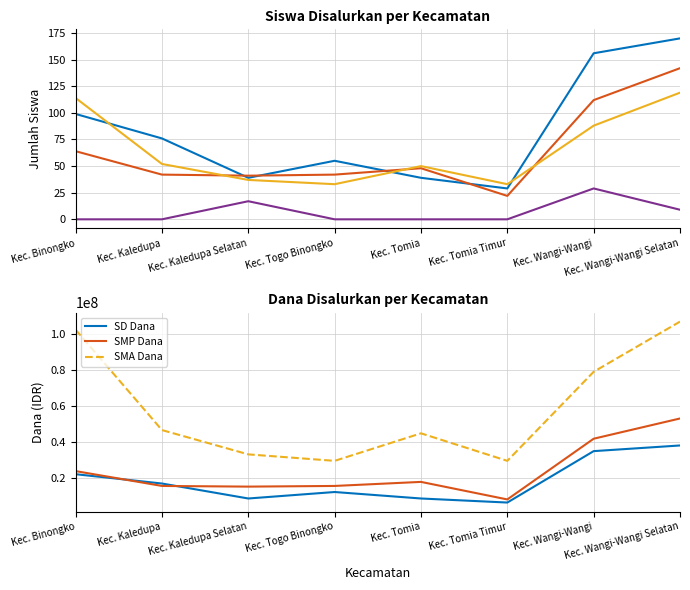

What is the total value across all series at Kec. Kaledupa?

170